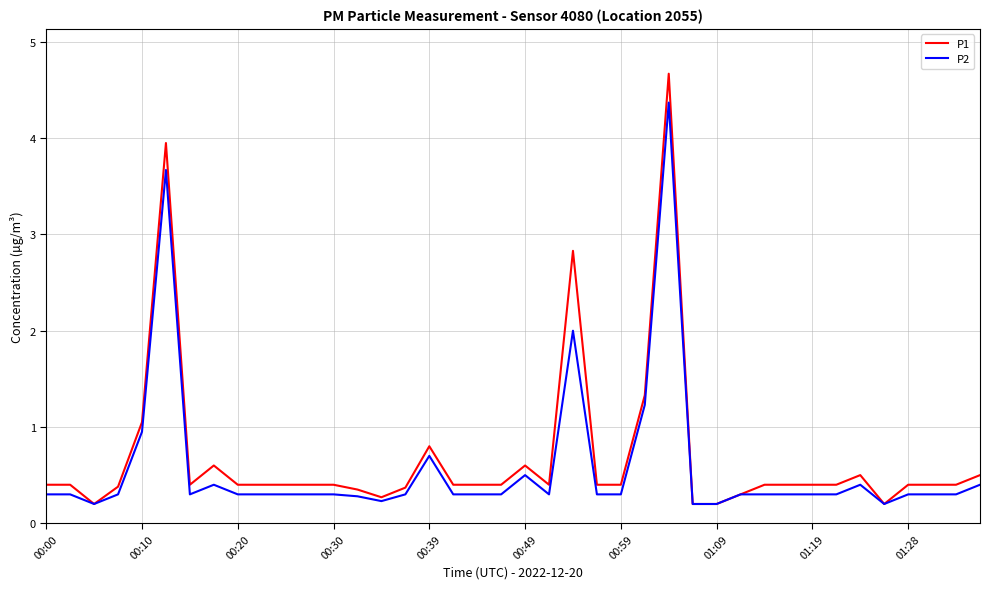

Does the chart have visible grid lines?

Yes